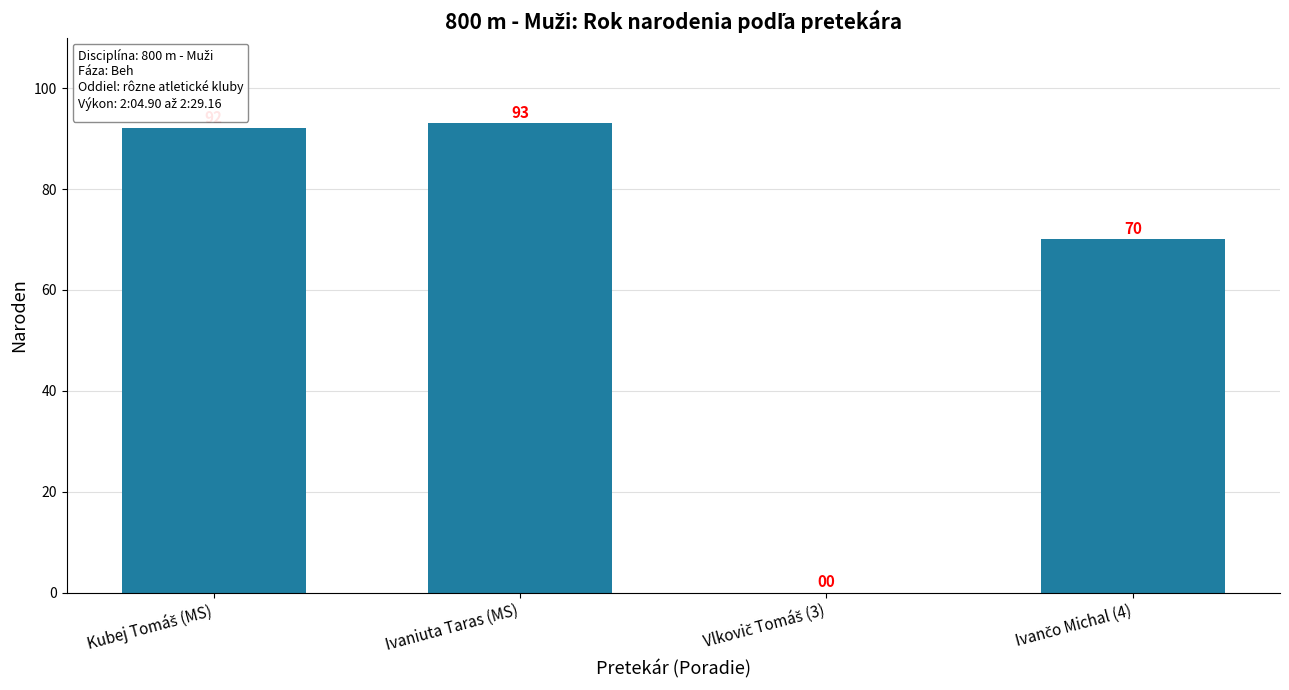

What is the sum of all values?

255